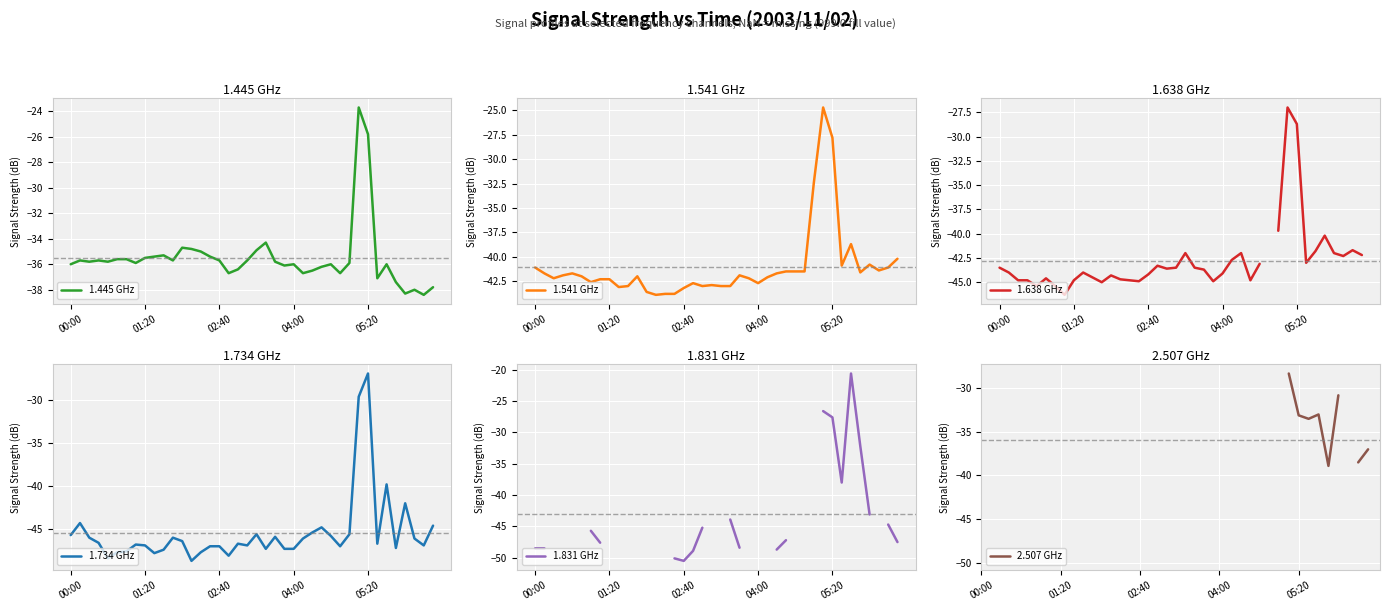

Where is 1.638 GHz nearest to the value -36?

30